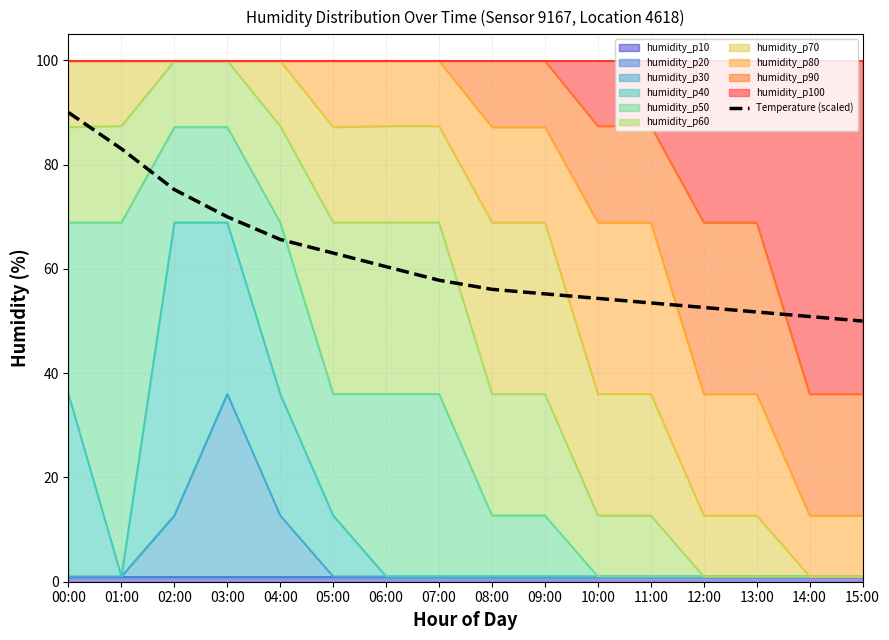

Count the number of values greater than 57.

8